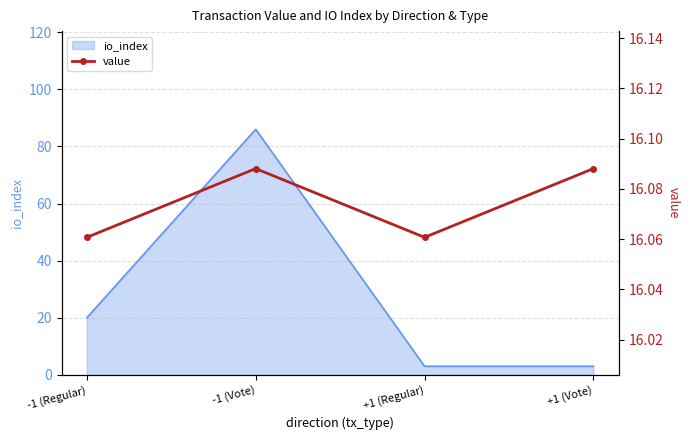

Which category has the lowest value across all series?

-1 (Regular)